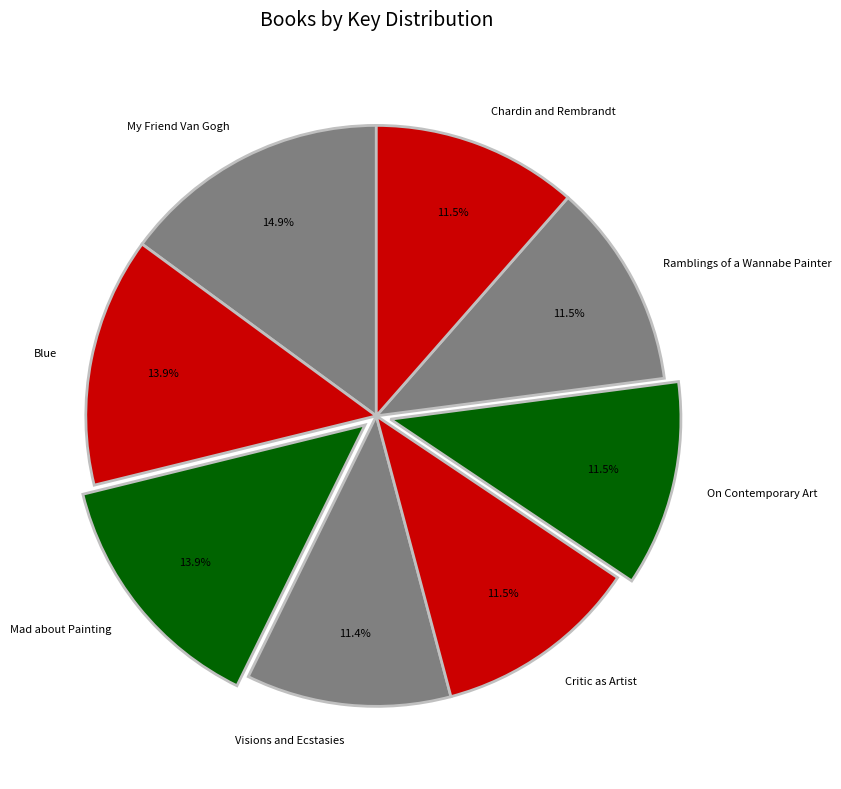

Which category has the biggest portion of the pie?

My Friend Van Gogh